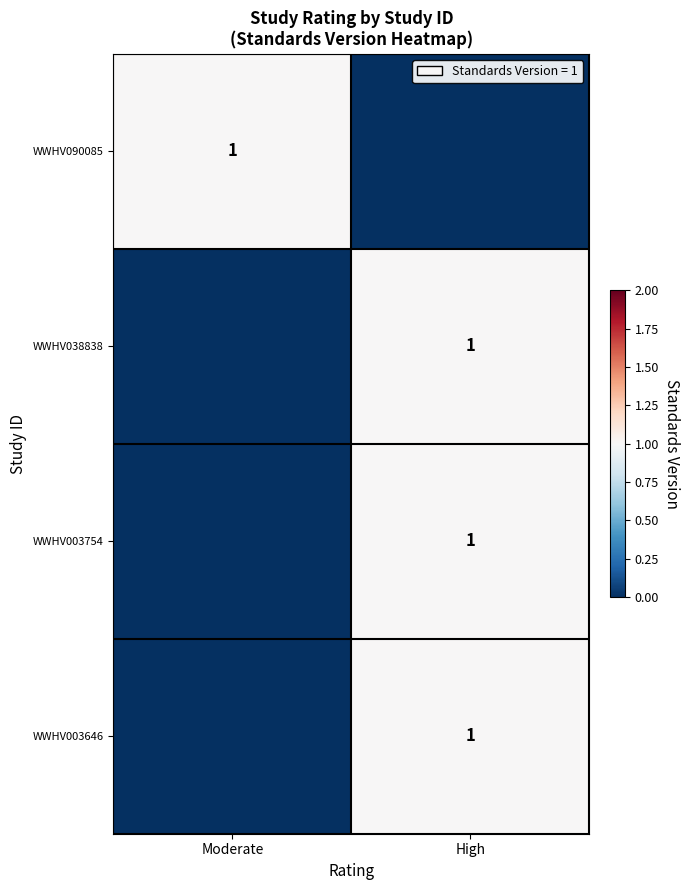

Is it true that WWHV003646 equals 1 at High?

True